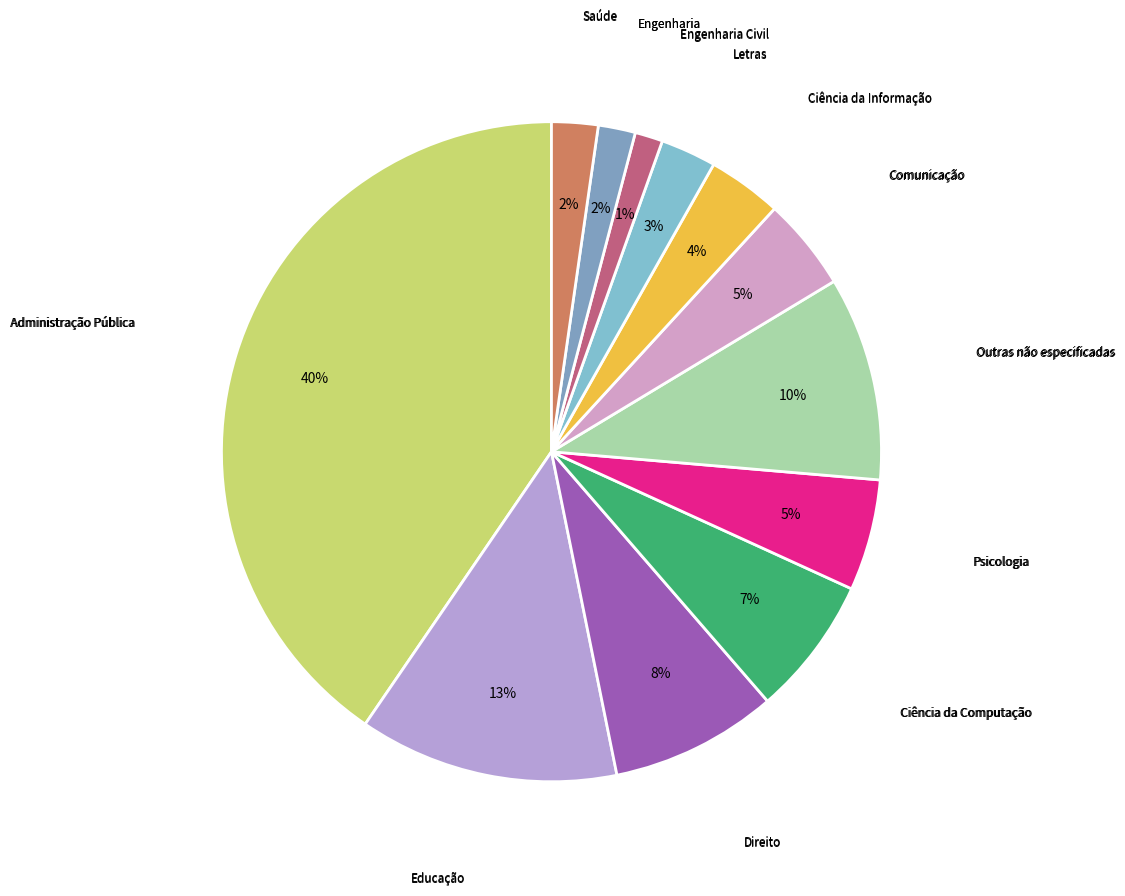

How many segments does this pie chart have?

12